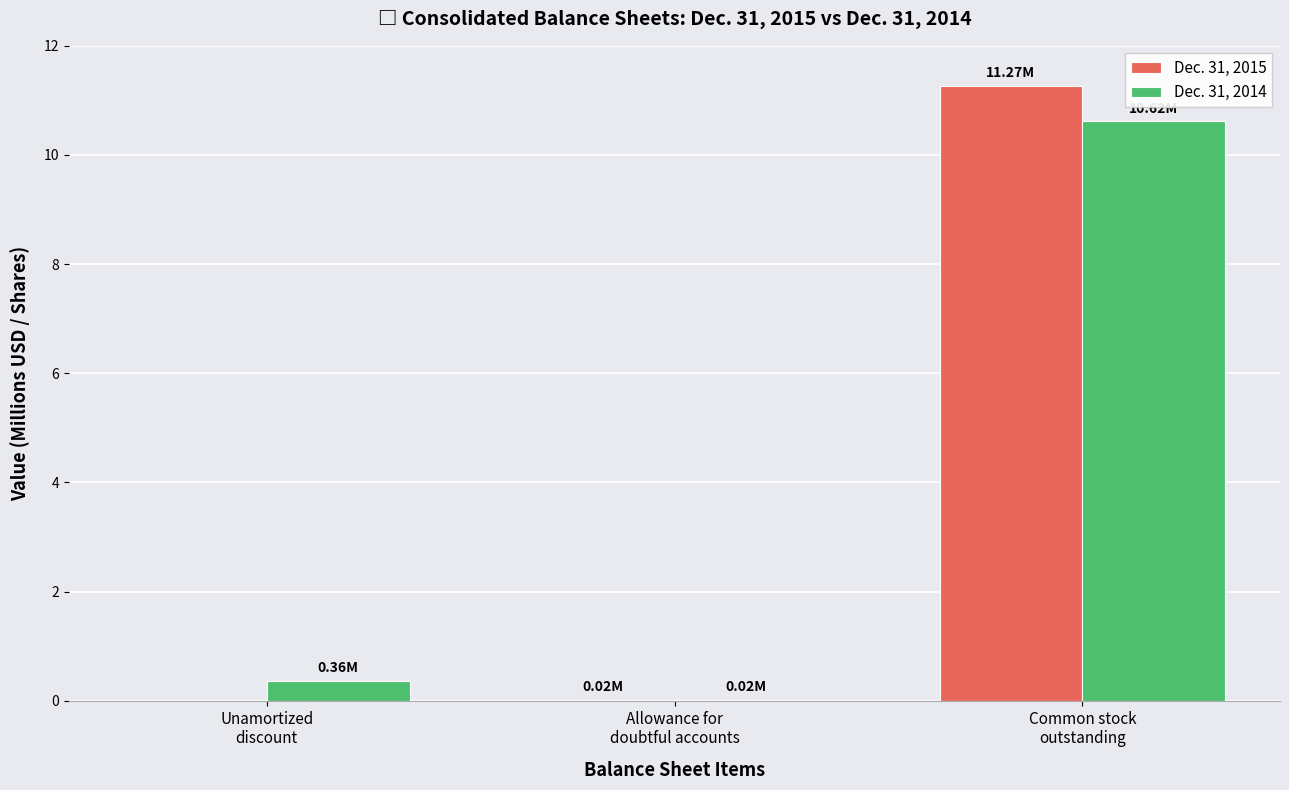

Is it true that Dec. 31, 2014 equals 0.4 at Unamortized
discount?

True